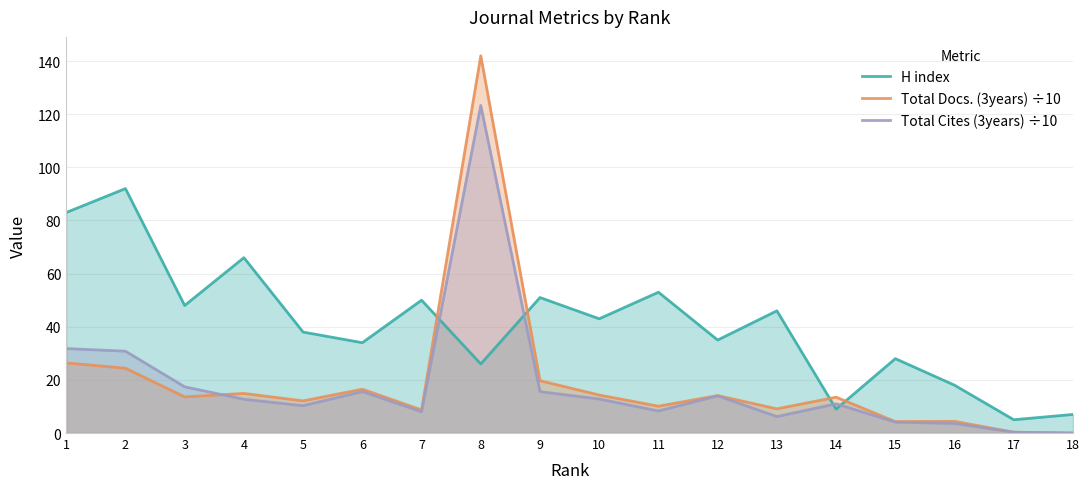

Which has a higher value, 5 or 2?

2